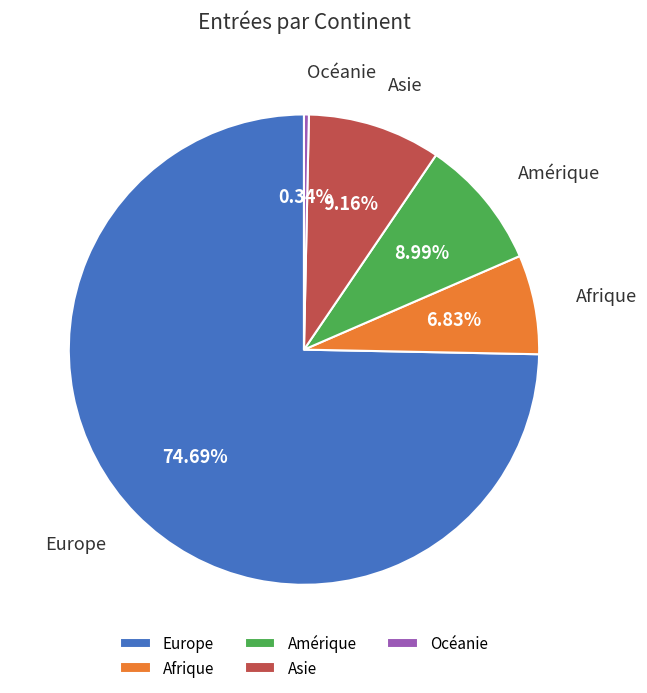

Does any single category account for the majority?

Yes